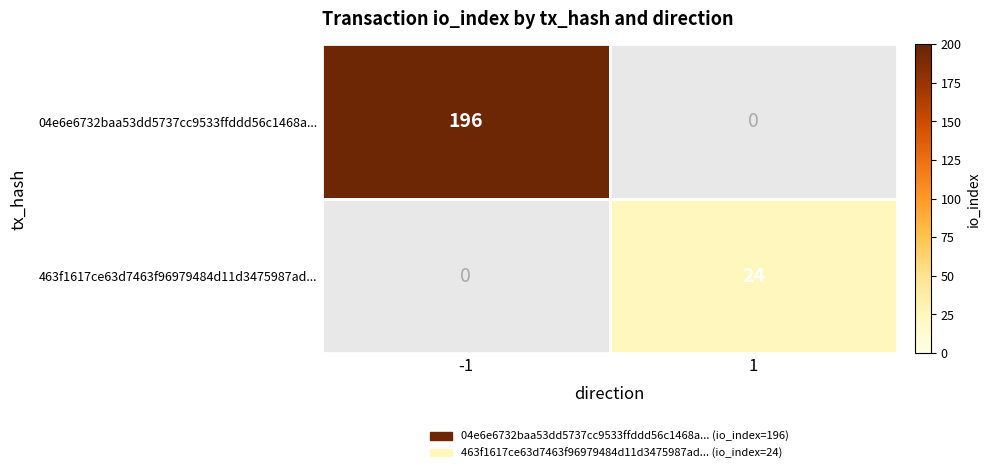

The 04e6e6732baa53dd5737cc9533ffddd56c1468a... series shows 332 at -1. True or false?

False